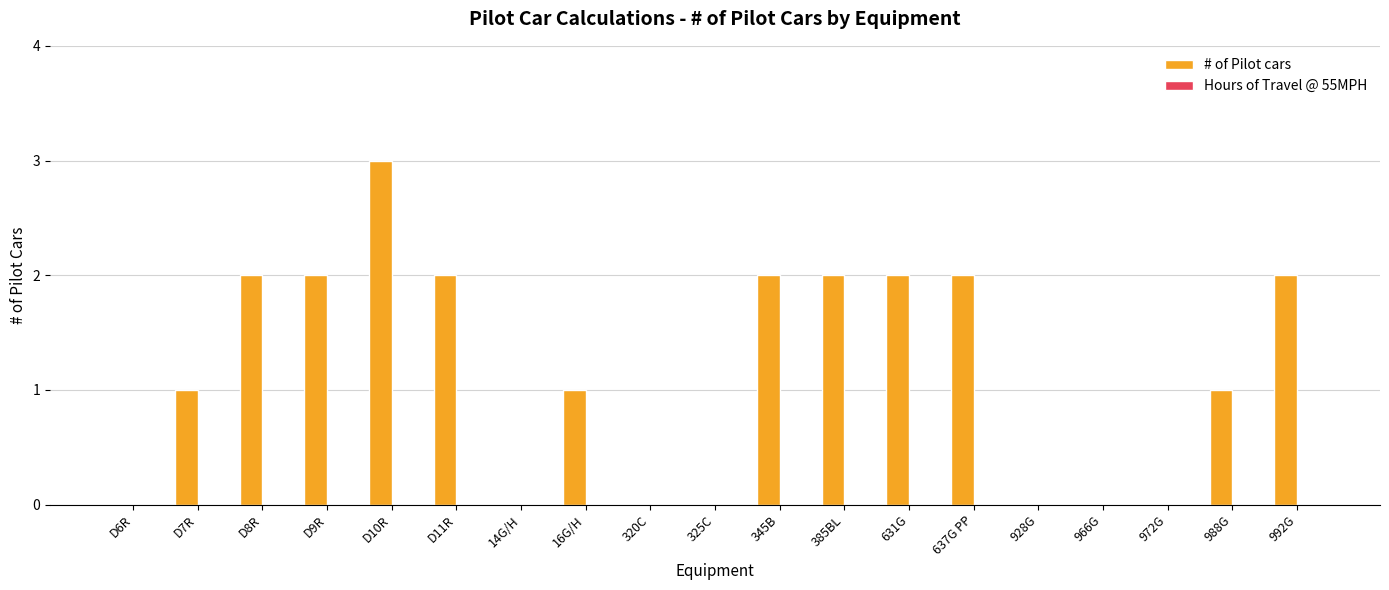

How many series are shown in this chart?

1